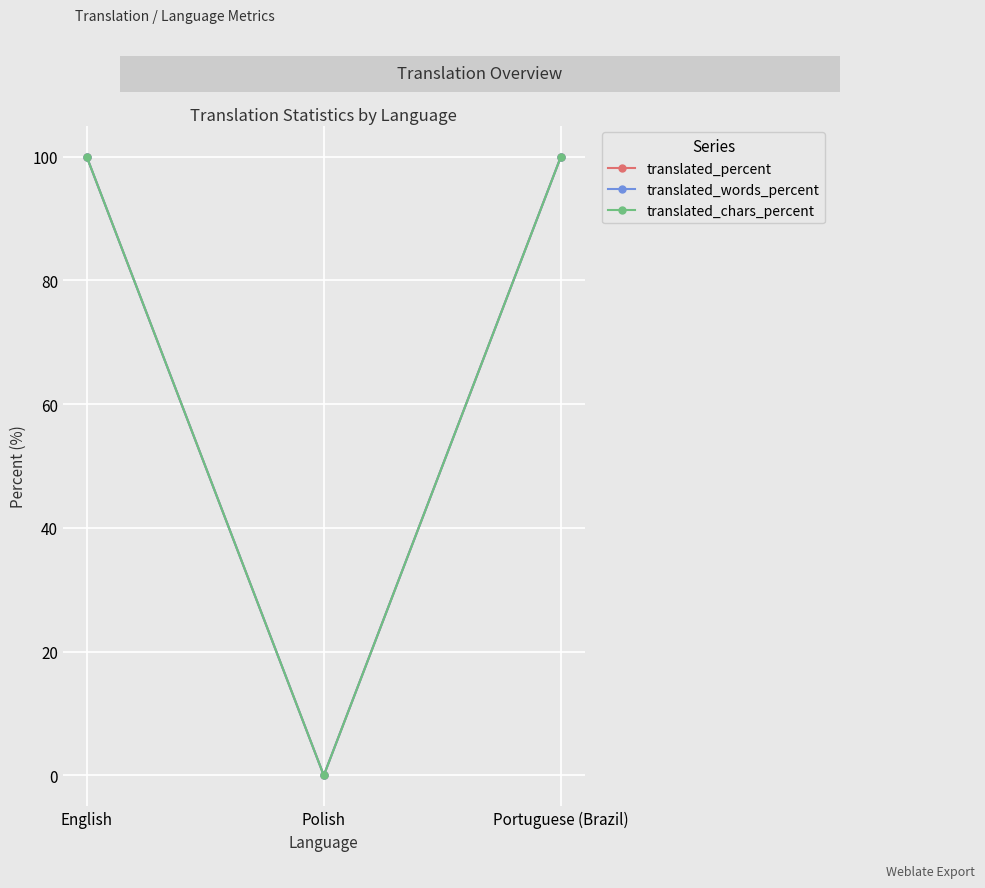

Is the value of translated_percent at English greater than the value of translated_chars_percent at Portuguese (Brazil)?

No